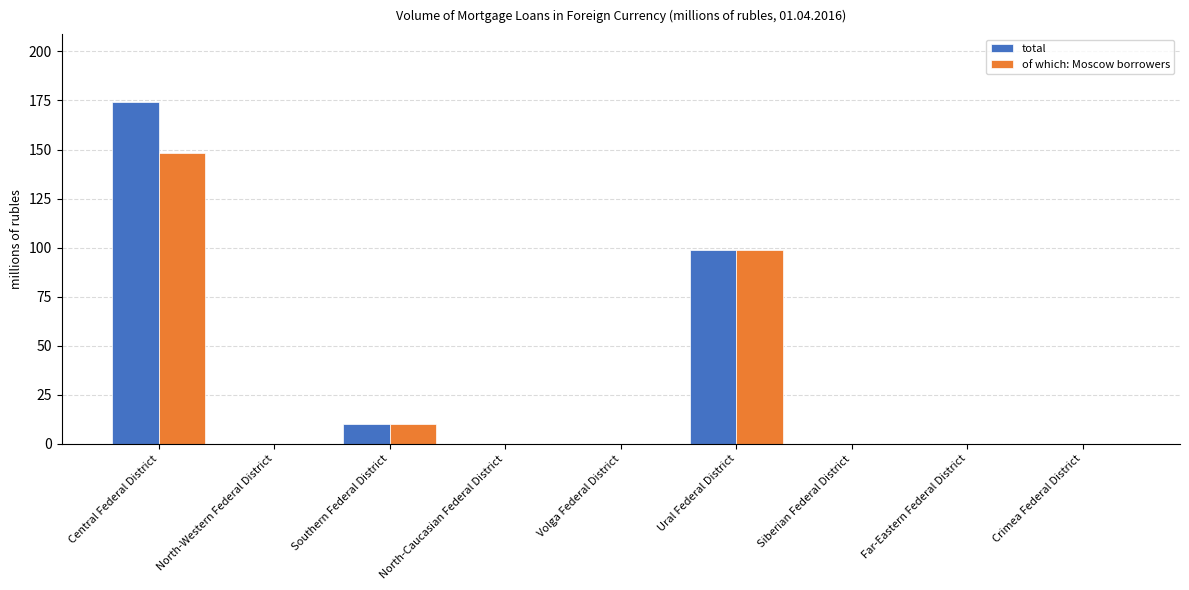

Which category has the highest value in the of which: Moscow borrowers series?

Central Federal District